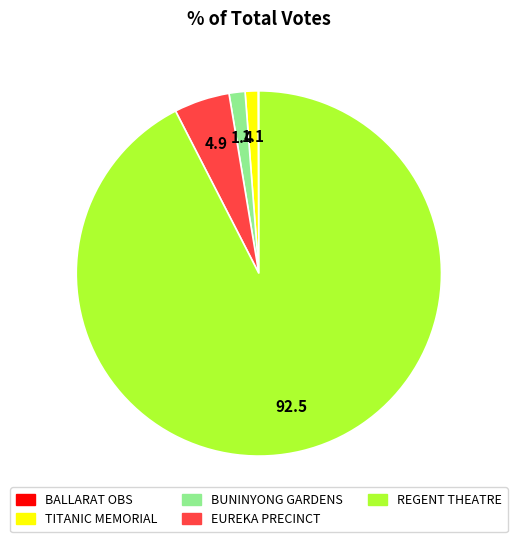

Is there any slice that represents more than half of the pie?

Yes